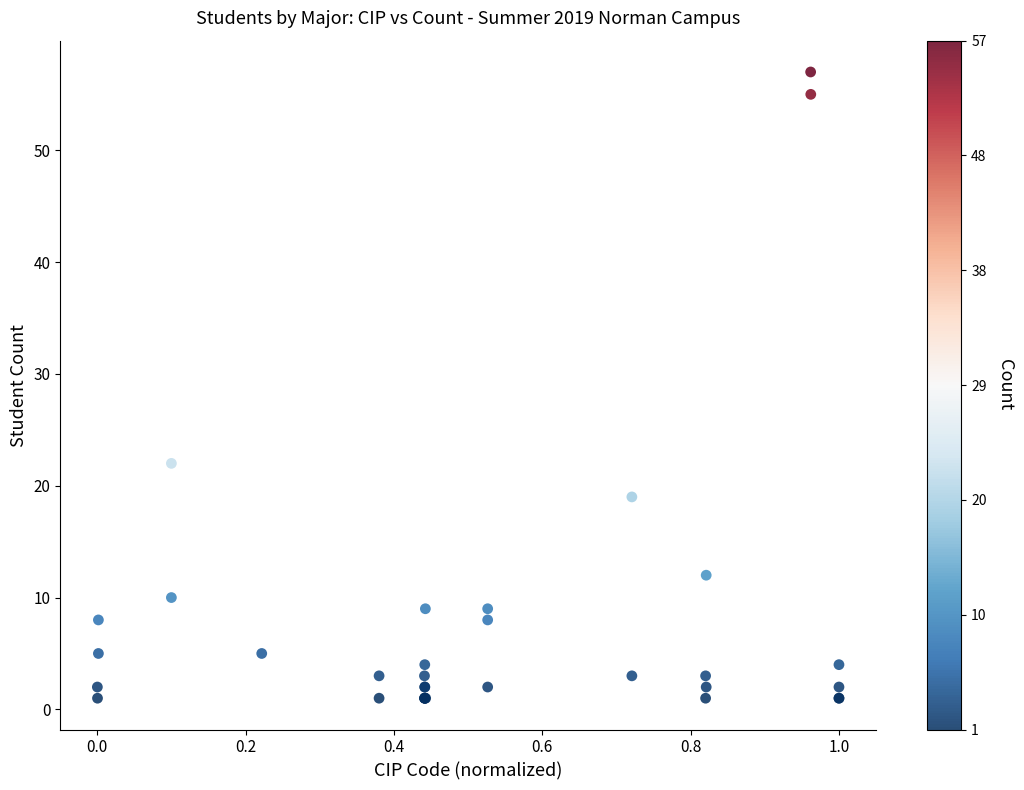

What Y value in the scatter plot is closest to 29?

22